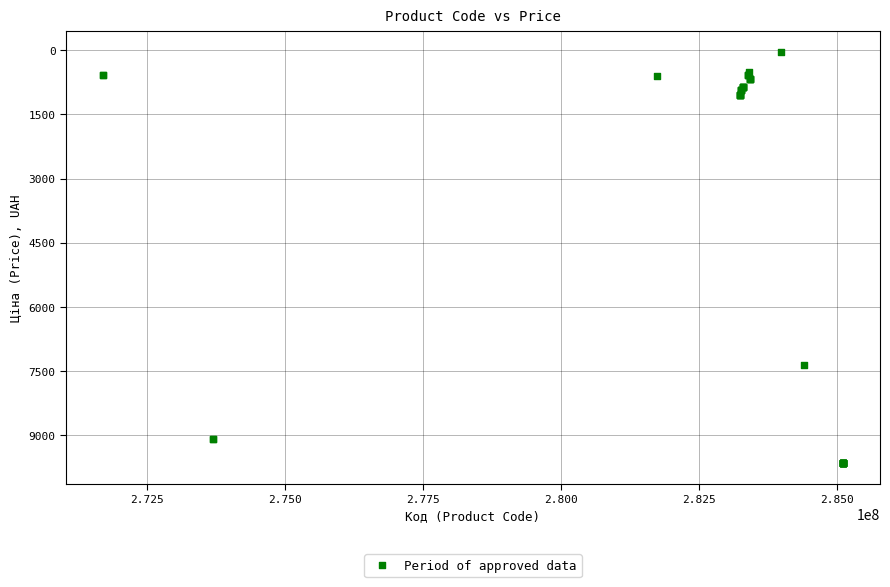

What Y value in the scatter plot is closest to 4848?

7360.2